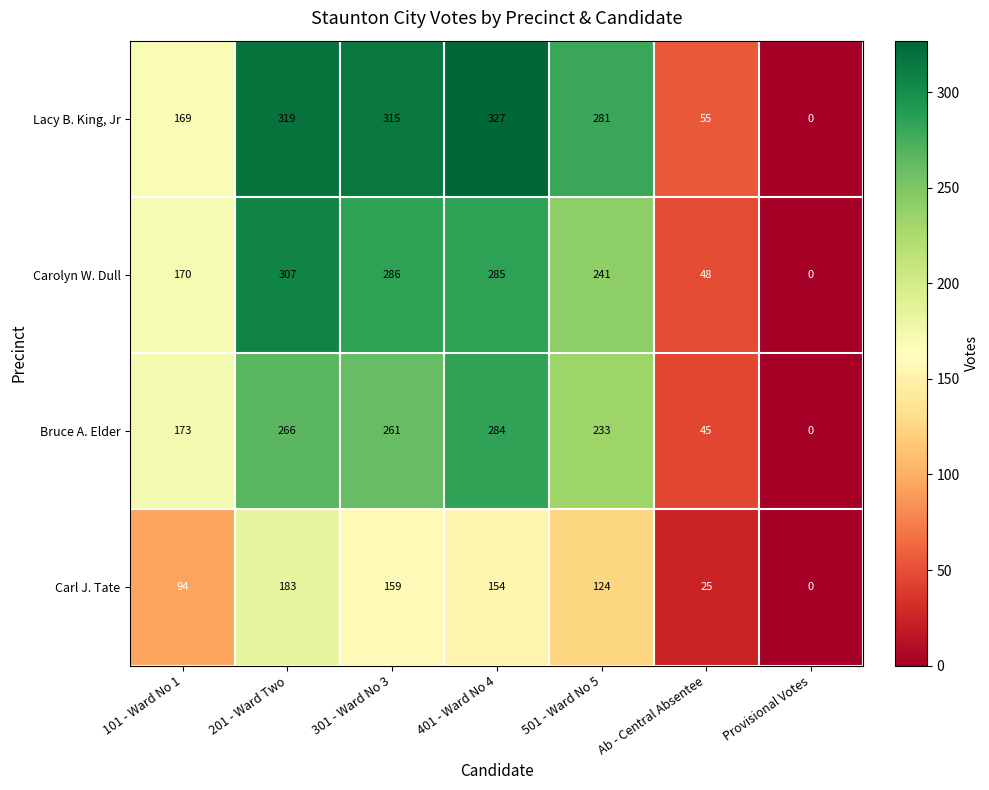

The value of Lacy B. King, Jr at 101 - Ward No 1 is 169. True or false?

True